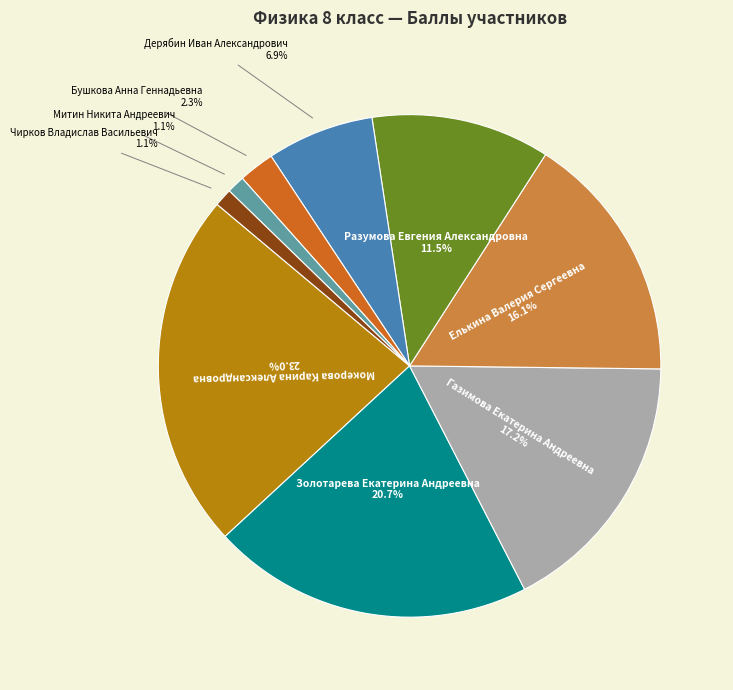

Is there a majority slice in this chart?

No